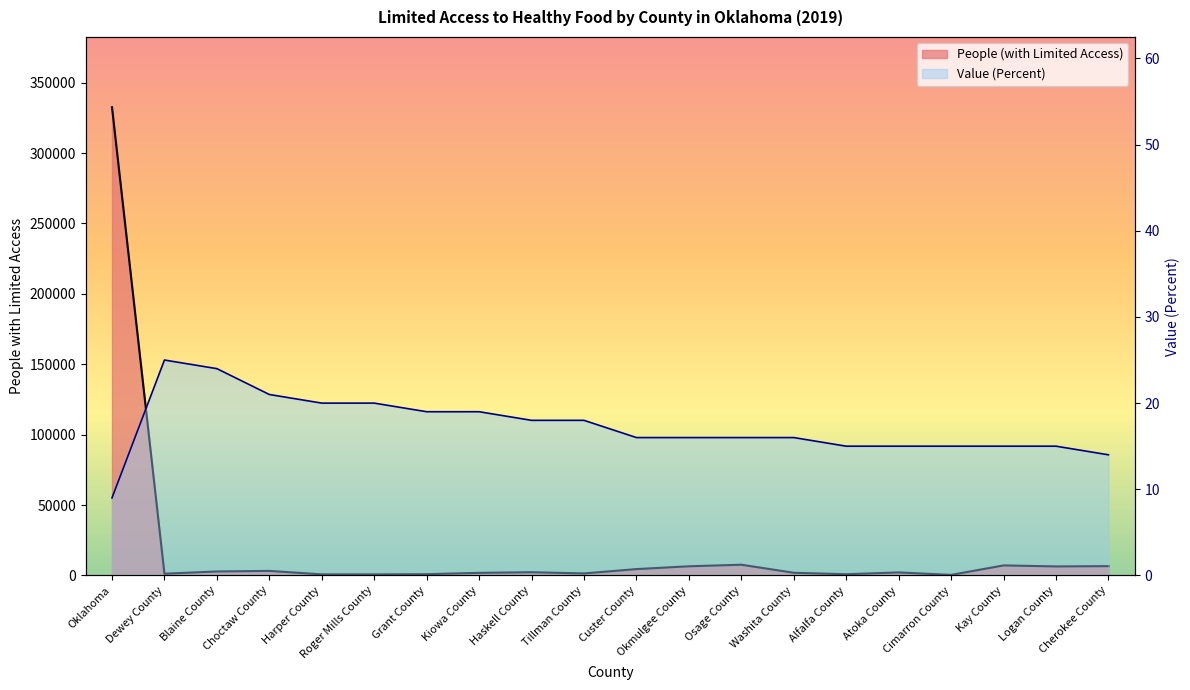

Which label corresponds to the smallest value in the chart?

Cimarron County